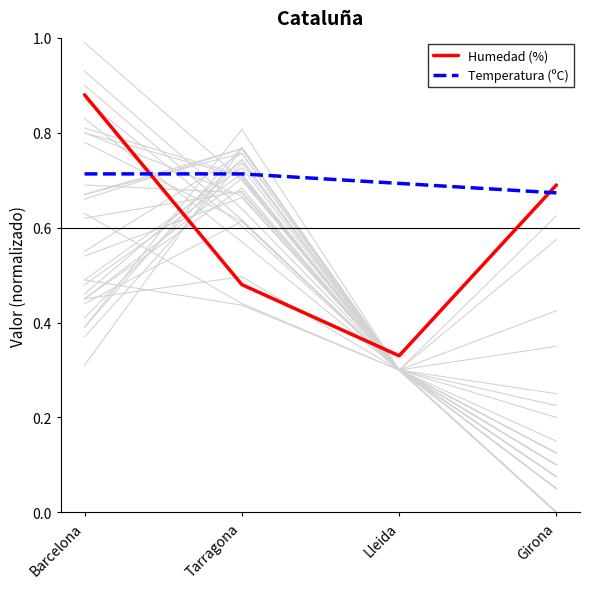

Reading left to right, list all the values displayed in this chart.

Humedad (%): Barcelona=0.9	Tarragona=0.5	Lleida=0.3	Girona=0.7
Temperatura (ºC): Barcelona=0.7	Tarragona=0.7	Lleida=0.7	Girona=0.7